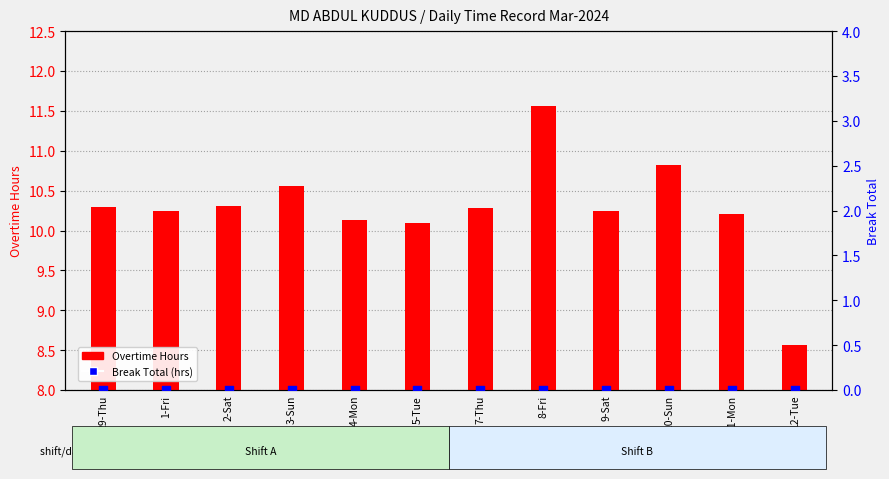

Which series contains the lowest Y value?

Break Total (hrs)